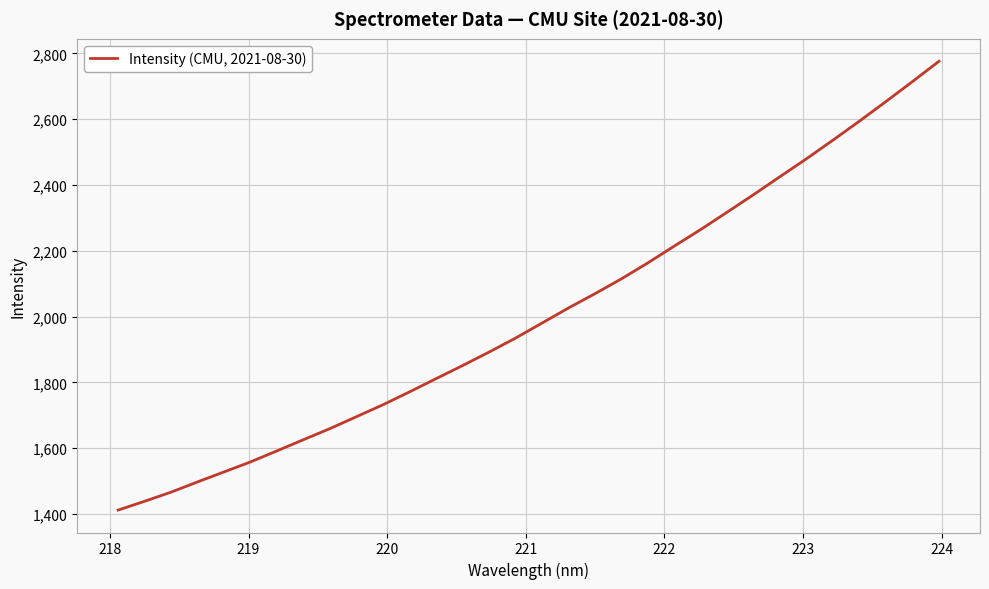

What is the difference between the maximum and minimum values?

1364.2